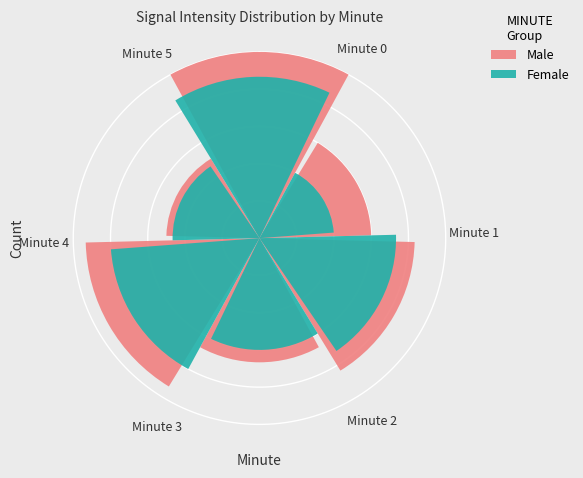

Does any single category account for the majority?

No